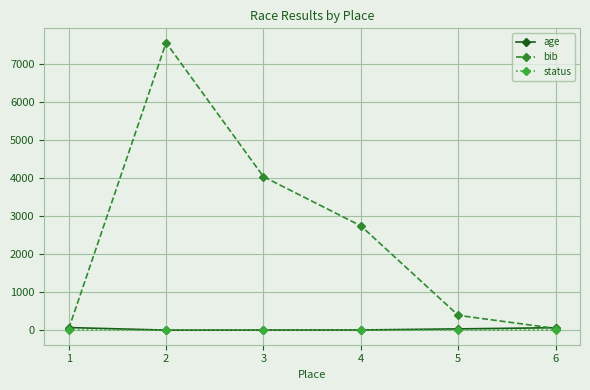

Does the chart display data point markers on the line(s)?

Yes